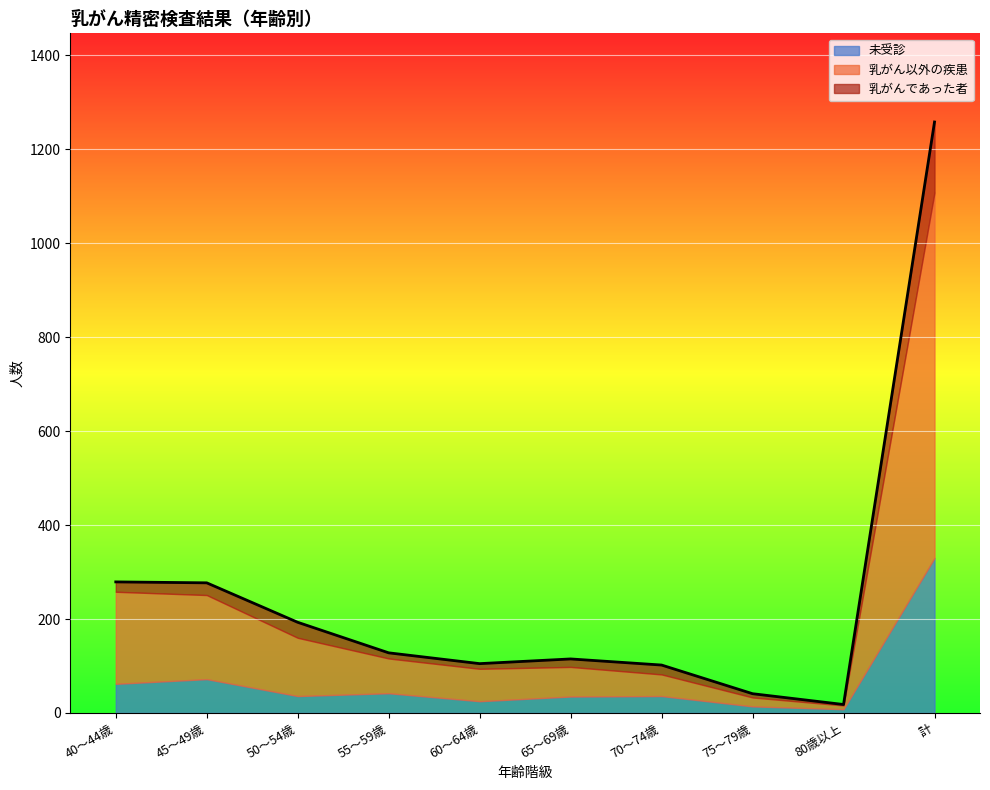

List the labels in order of 乳がん以外の疾患 value, largest first.

計, 40～44歳, 45～49歳, 50～54歳, 55～59歳, 60～64歳, 65～69歳, 70～74歳, 75～79歳, 80歳以上